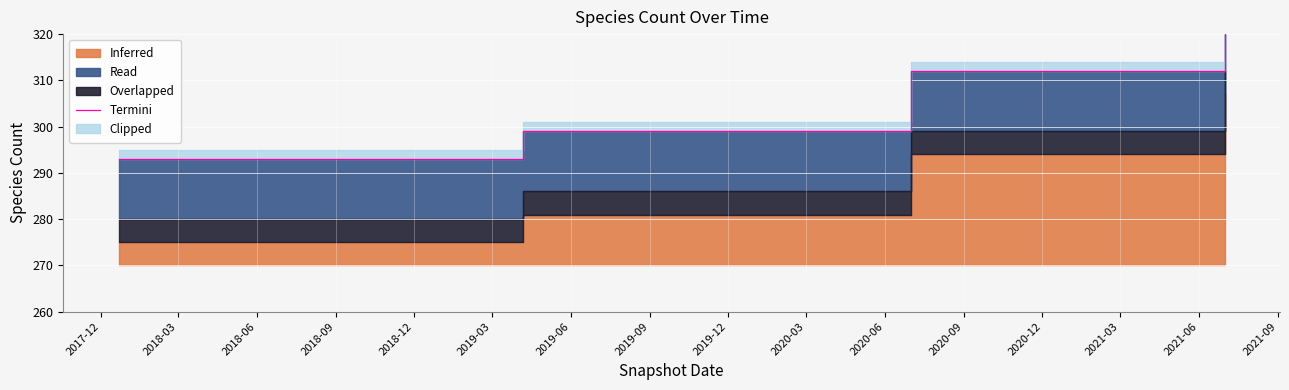

Reading right to left, transcribe all the data shown in this chart.

325	312	312	312	312	299	299	299	299	299	293	293	293	293	293